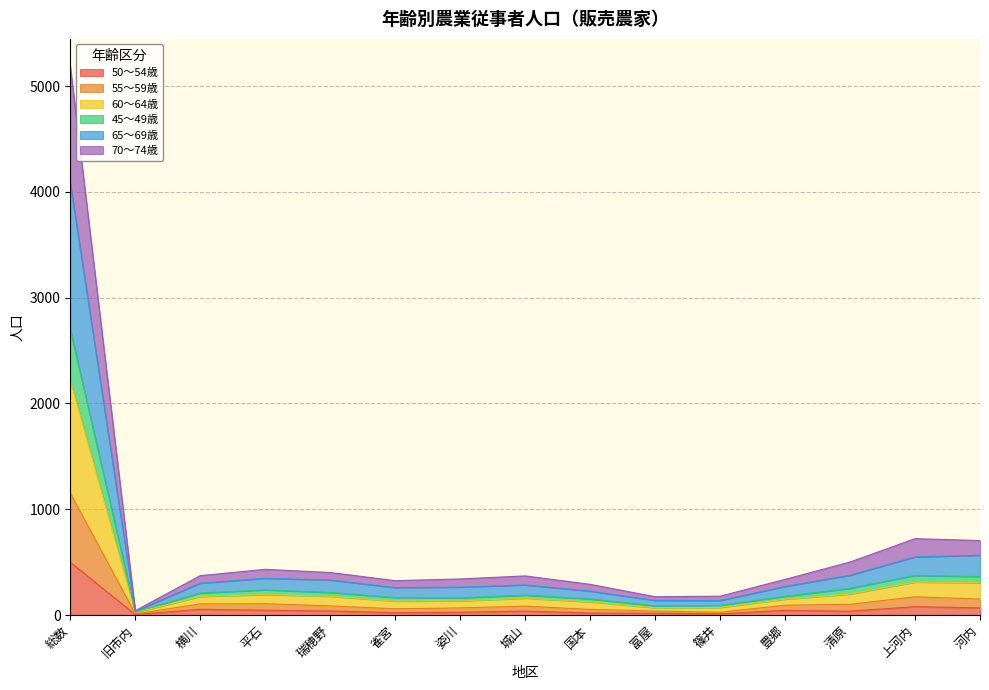

At which category is the sum across all series the highest?

総数